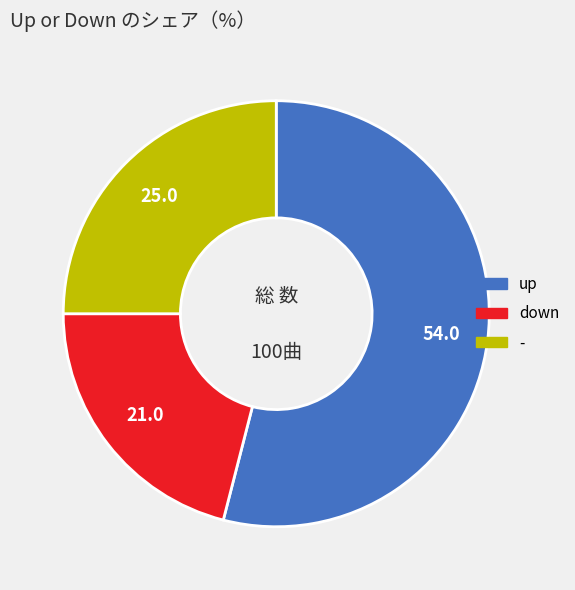

Between down and -, which is larger?

-